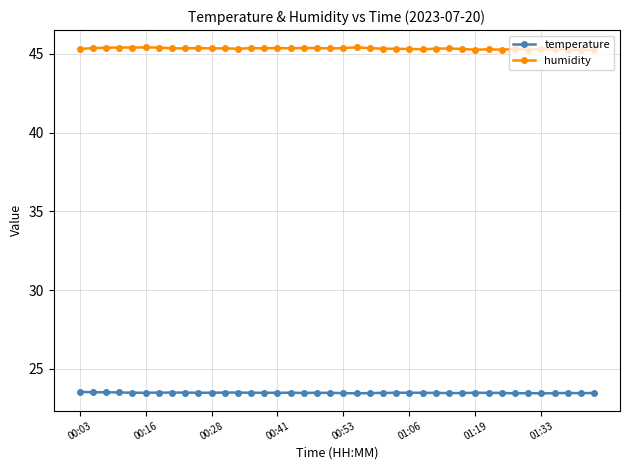

True or false: temperature has more than 2 points higher than both neighbors.

True